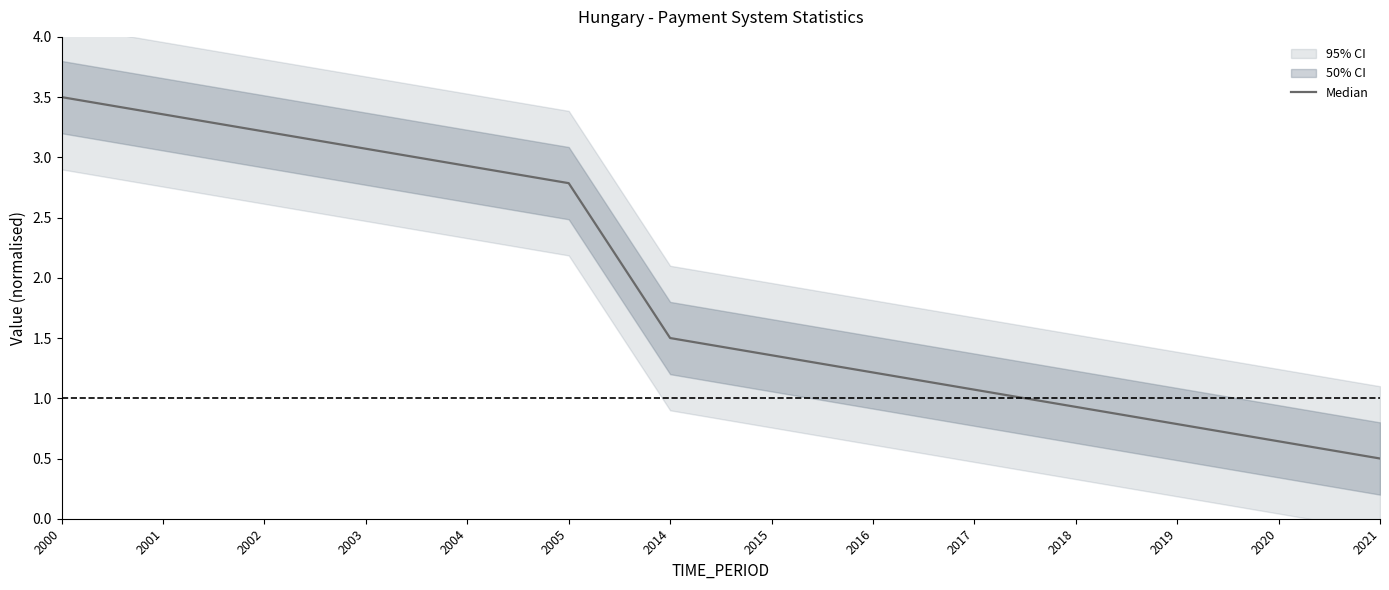

Reading left to right, list all the values displayed in this chart.

3.5	3.4	3.2	3.1	2.9	2.8	1.5	1.4	1.2	1.1	0.9	0.8	0.6	0.5